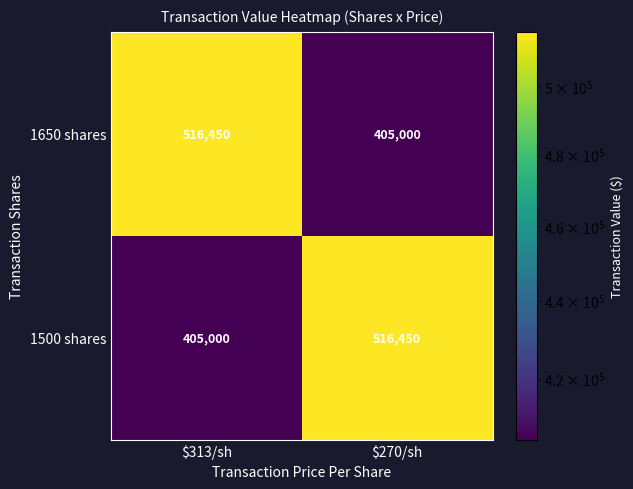

What is the spread (max minus min) of values at $313/sh?

111450